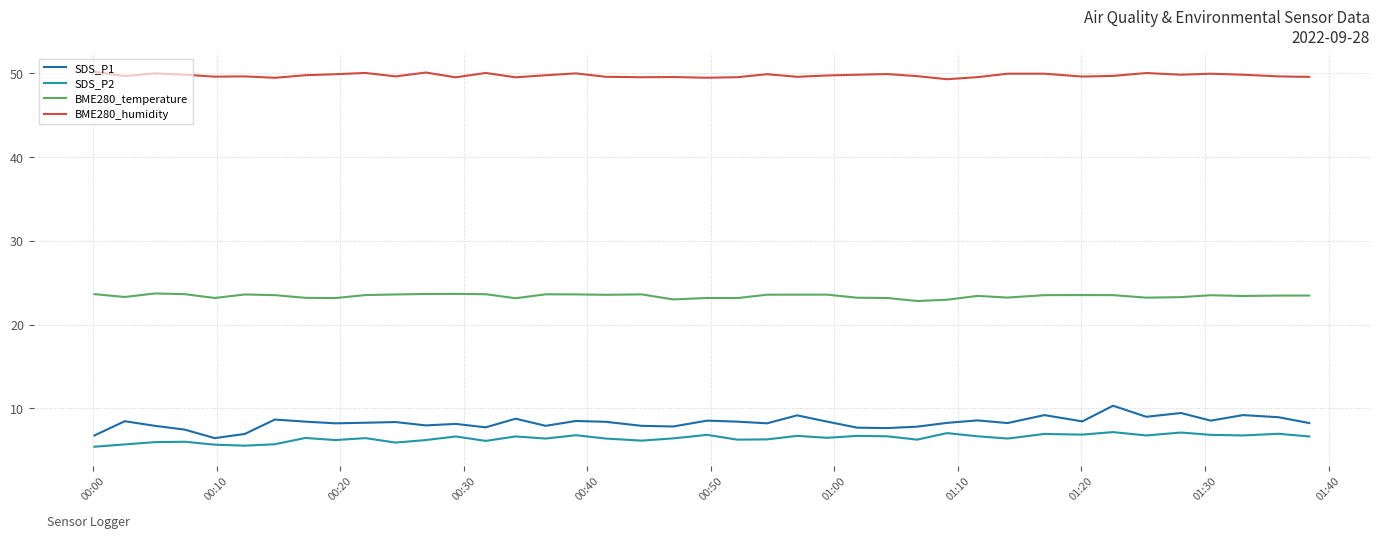

True or false: SDS_P1 and BME280_temperature cross at least once.

False